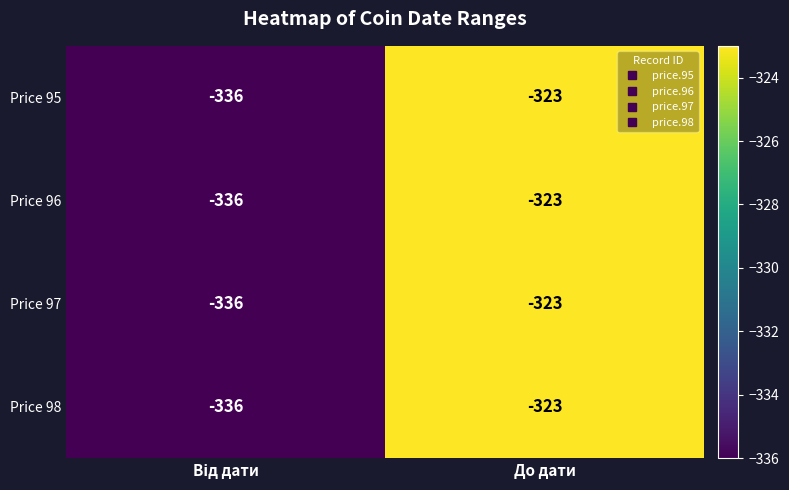

The value of Price 98 at До дати is -151. True or false?

False